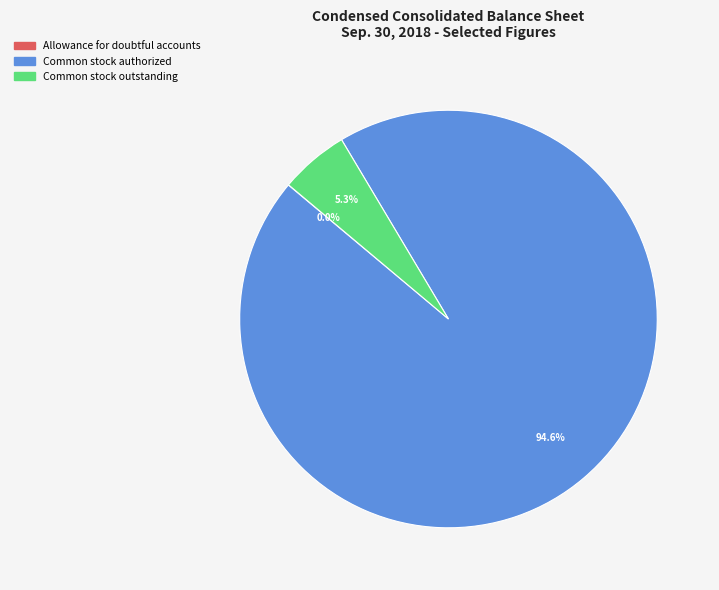

What percentage is the Common stock authorized slice, to the nearest percent?

95%